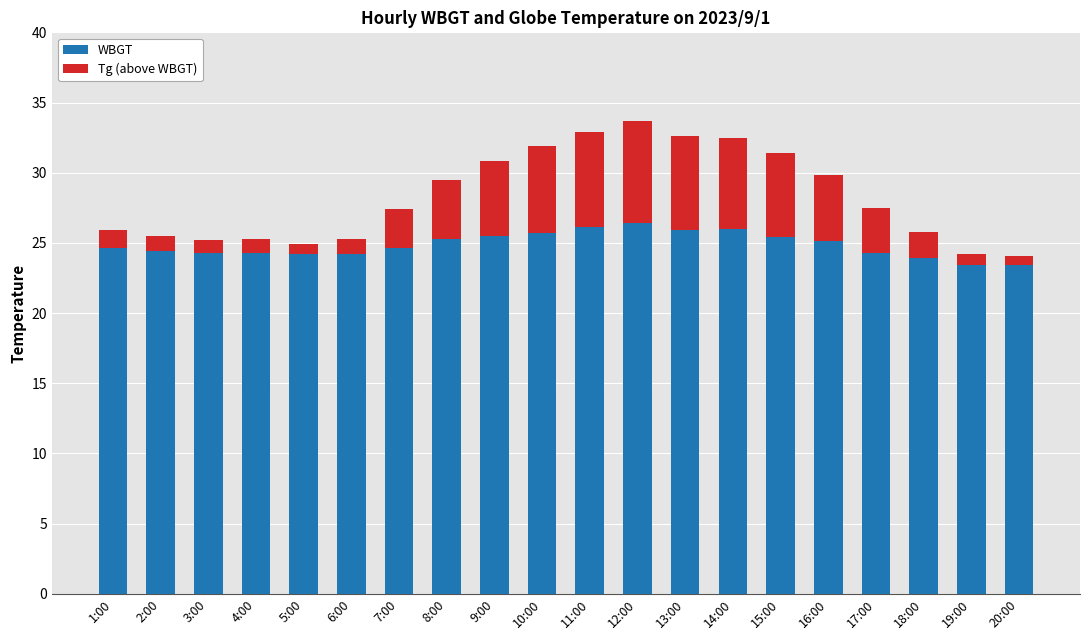

How many series are shown in this chart?

2